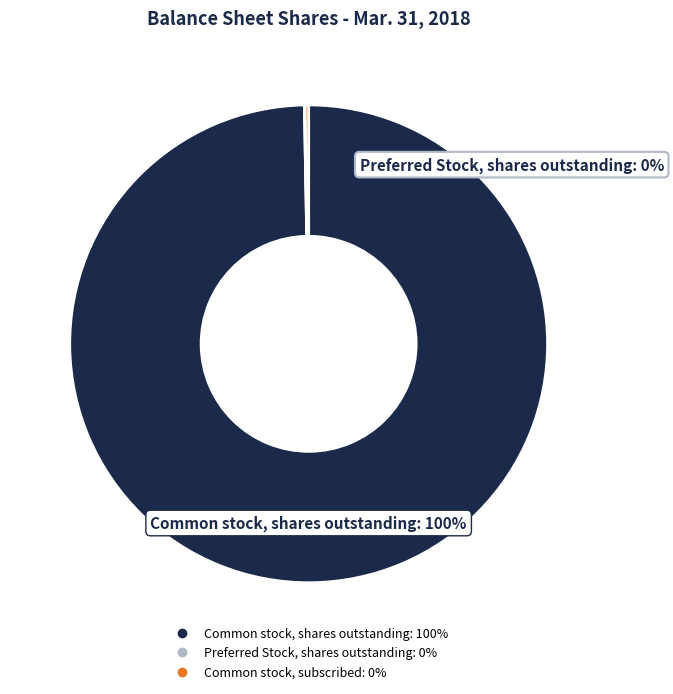

What portion of the pie excludes Common stock, shares outstanding?

0.3%